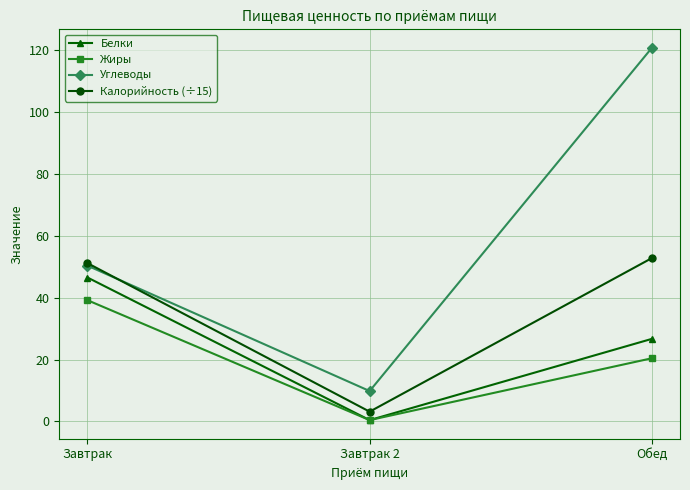

What is the difference between the maximum and minimum values in the Жиры series?

38.8